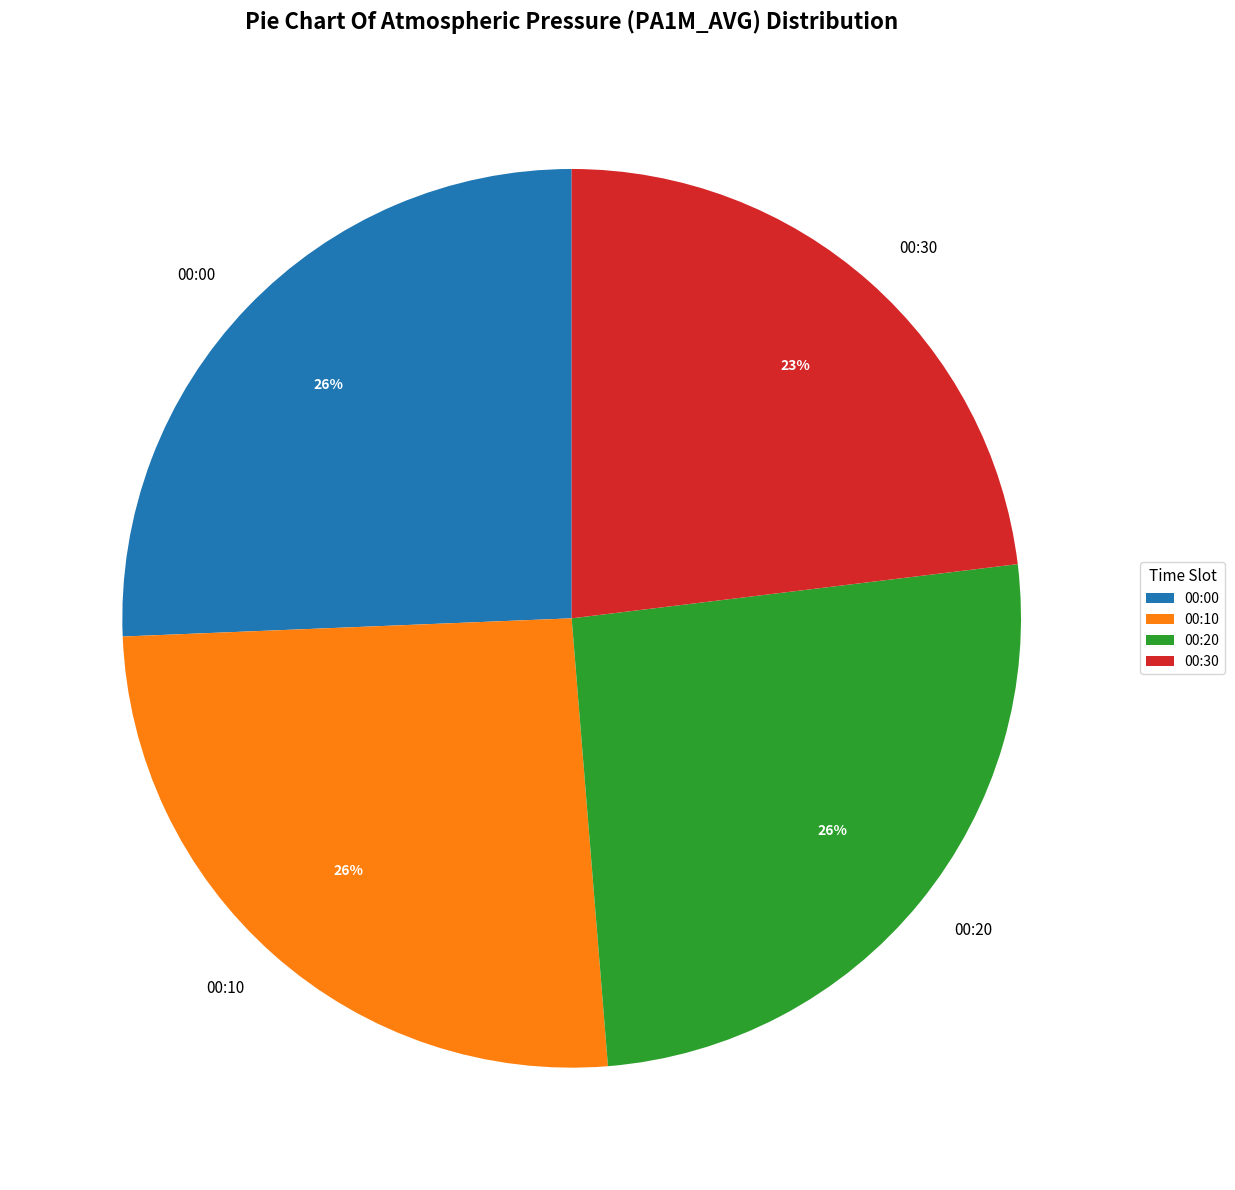

Do 00:00 and 00:20 together represent more than half of the pie?

Yes